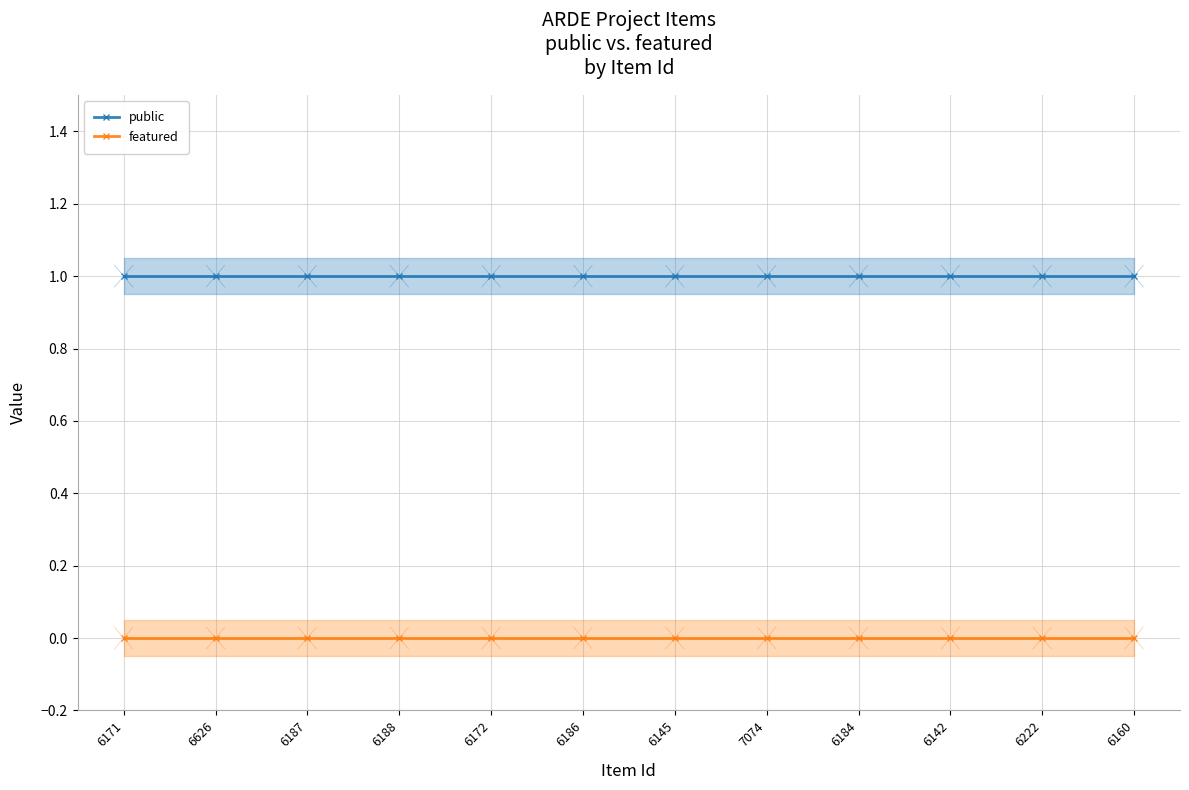

Is the value of featured at 6160 greater than the value of public at 6626?

No